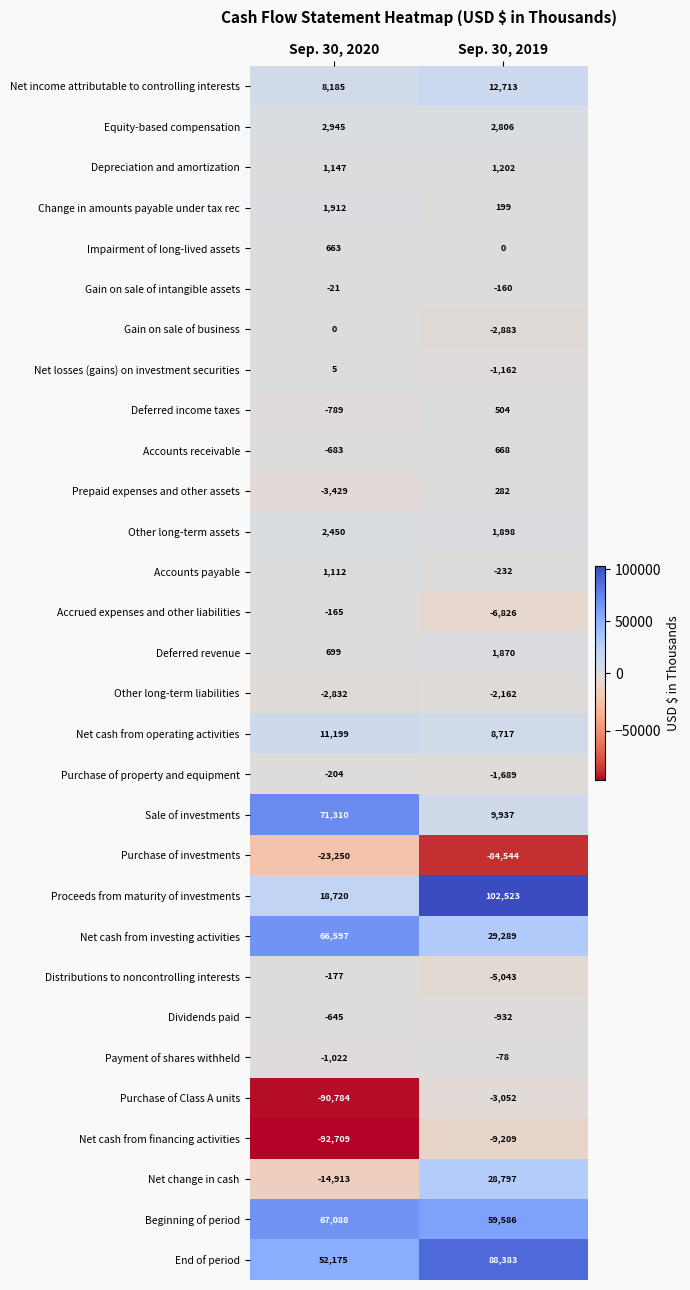

What is the average value of the End of period series?

70279